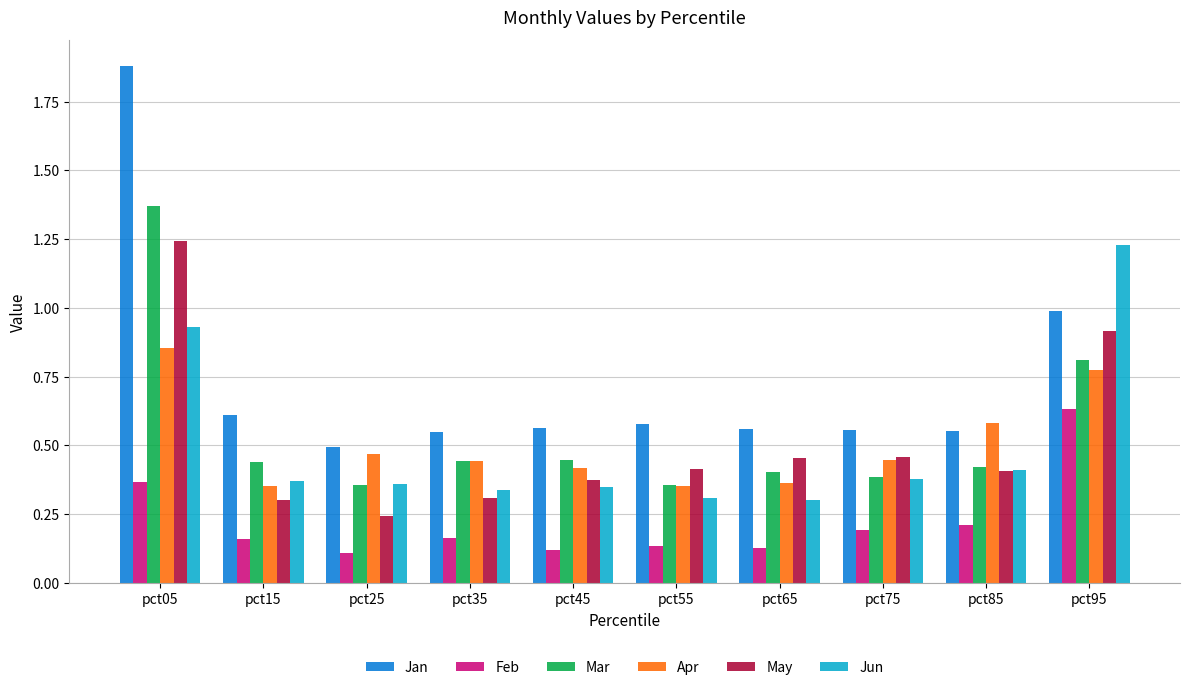

Is it true that Jan equals 0.5 at pct95?

False